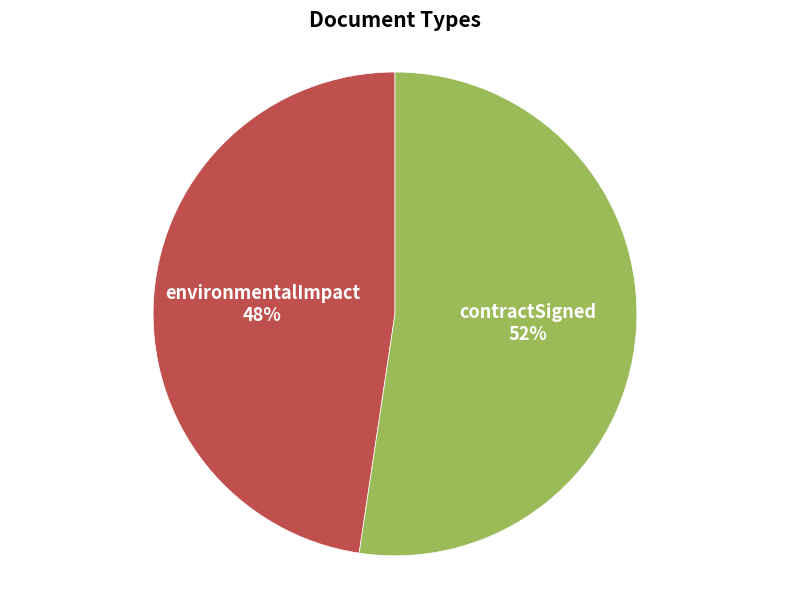

Count the number of slices in the pie.

2